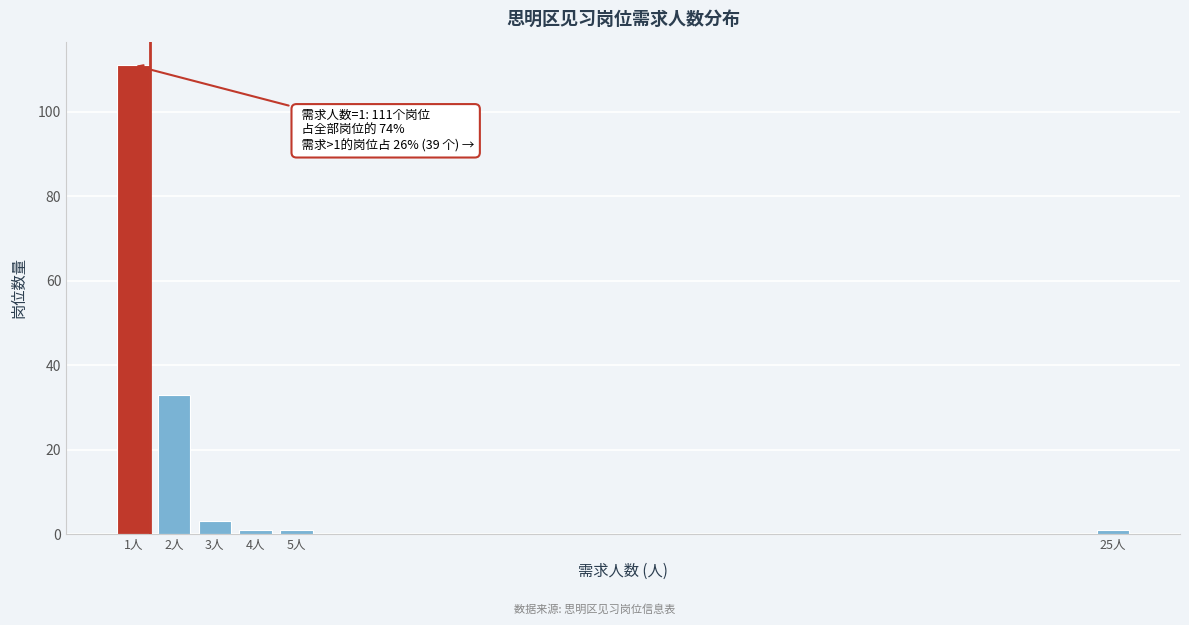

Reading right to left, transcribe all the data shown in this chart.

25人=1	5人=1	4人=1	3人=3	2人=33	1人=111